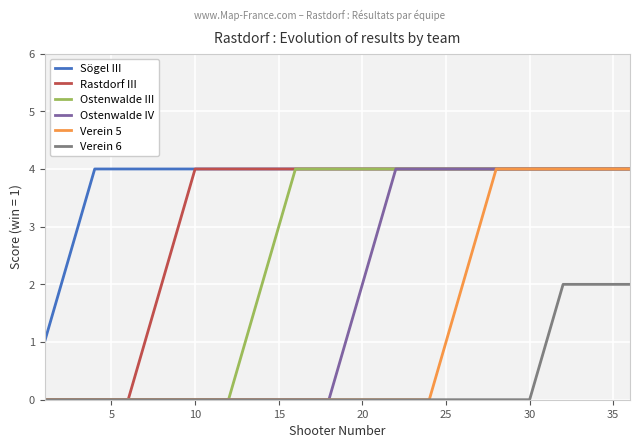

What is the maximum value shown in the chart?

4